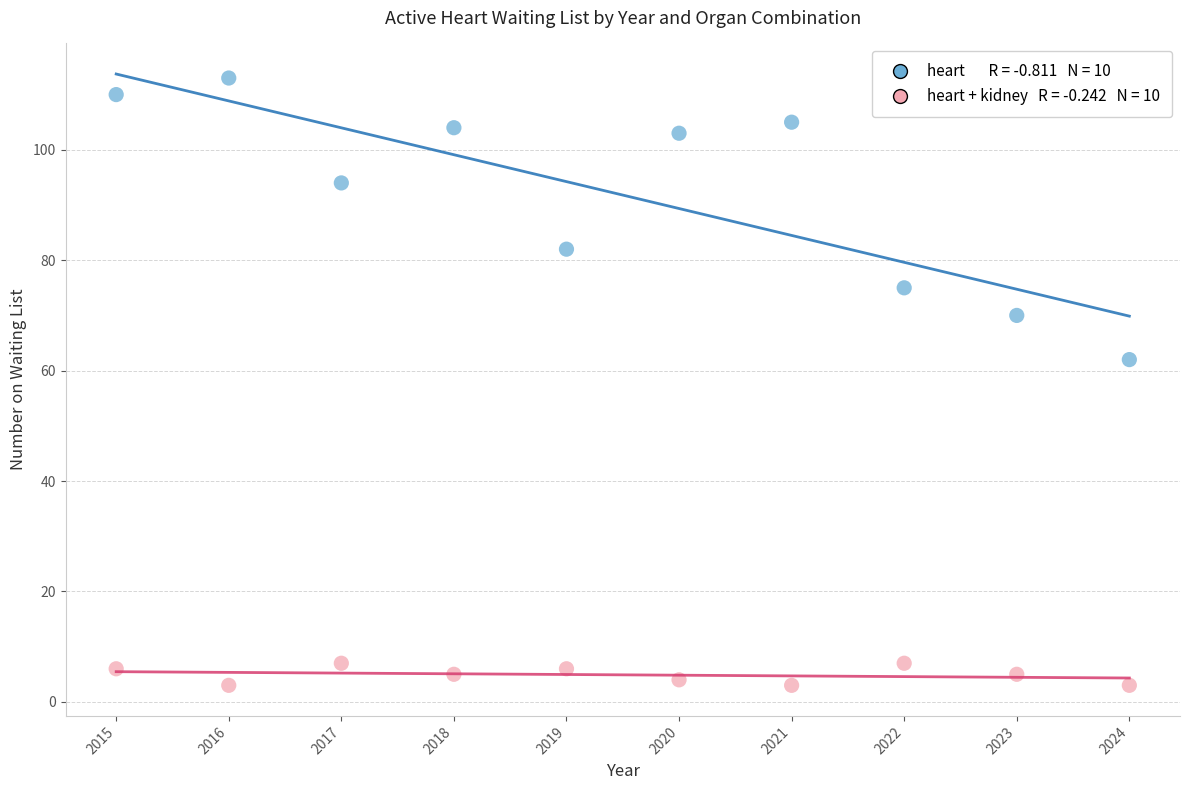

Across all data points, what is the range of Y values (max minus min)?

110